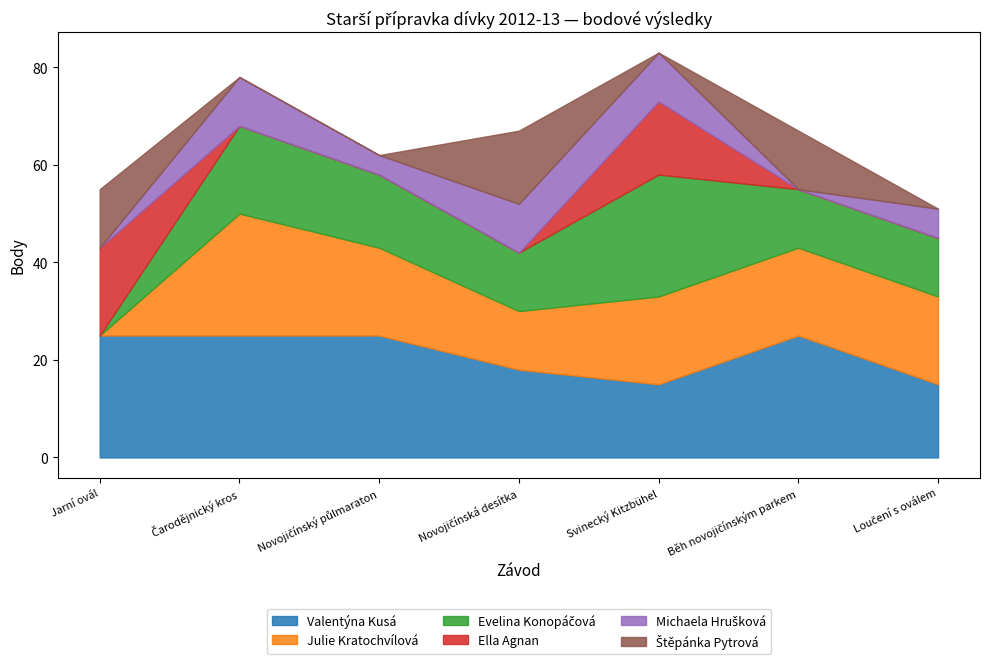

At which category does Valentýna Kusá reach its first local valley?

Svinecký Kitzbühel